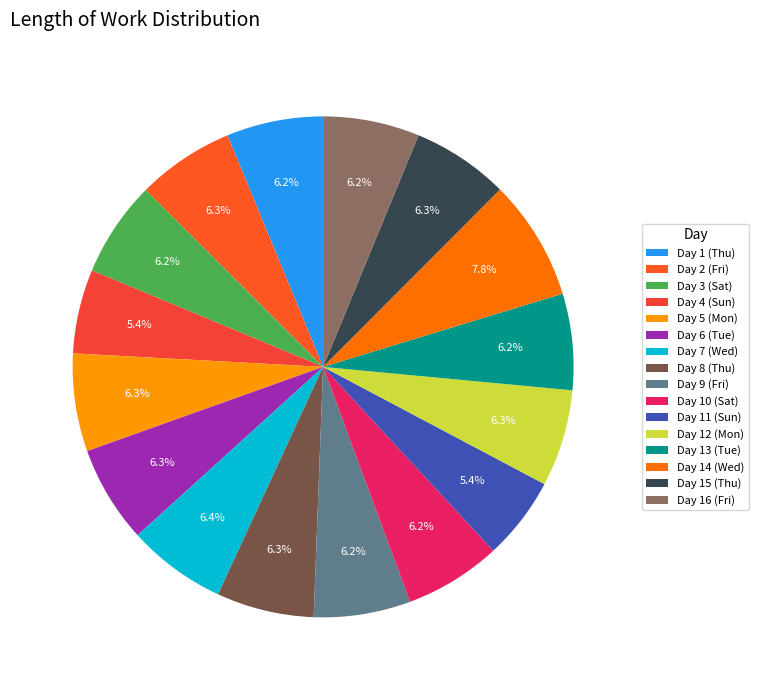

What is the largest slice in the pie chart?

Day 14 (Wed)